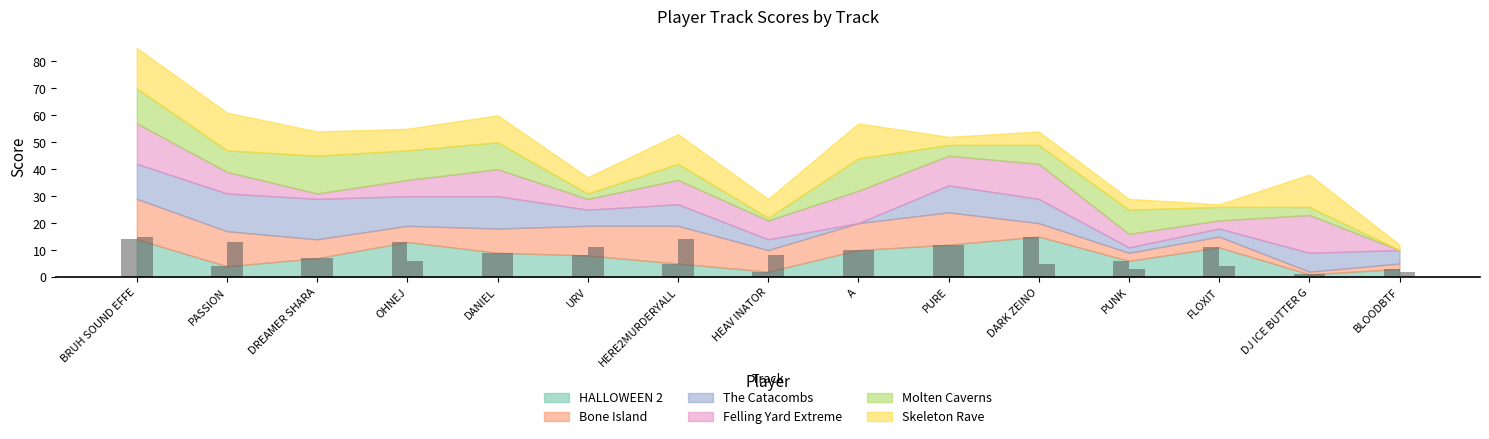

Reading left to right, transcribe all the data shown in this chart.

HALLOWEEN 2 (bar): 14	4	7	13	9	8	5	2	10	12	15	6	11	1	3
Bone Island (bar): 15	13	7	6	9	11	14	8	10	12	5	3	4	1	2